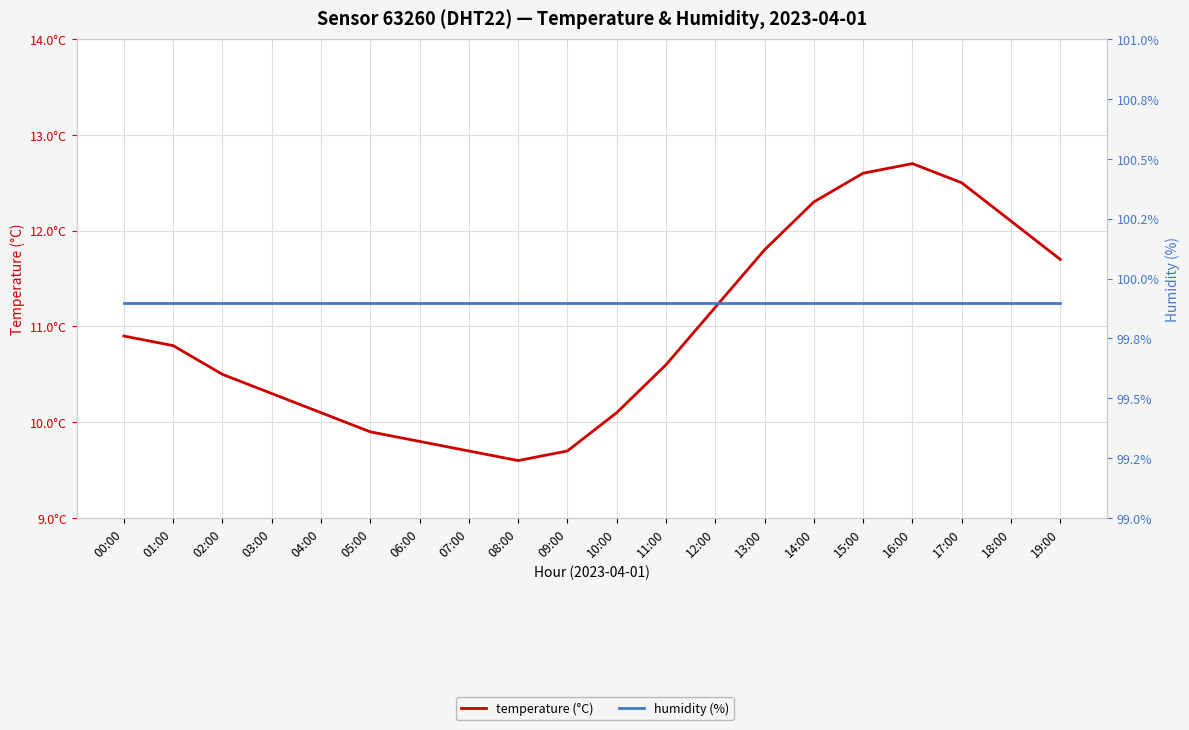

Which series has the widest spread of values?

temperature (°C)